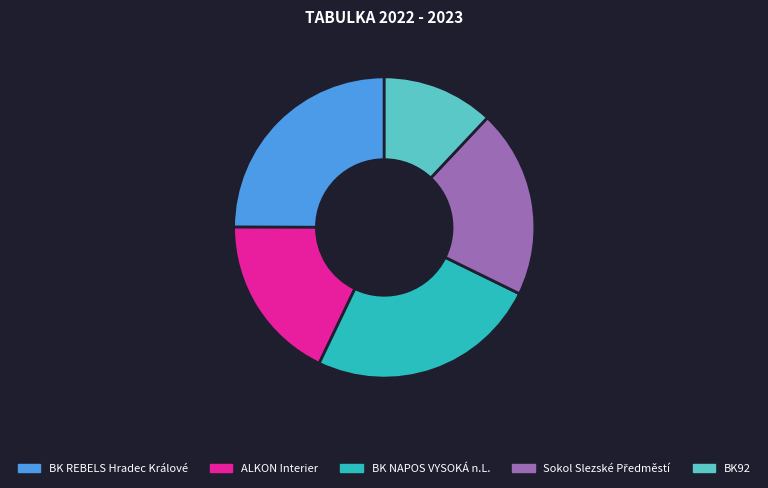

Approximately how many times larger is the value at BK92 compared to ALKON Interier?

0.7